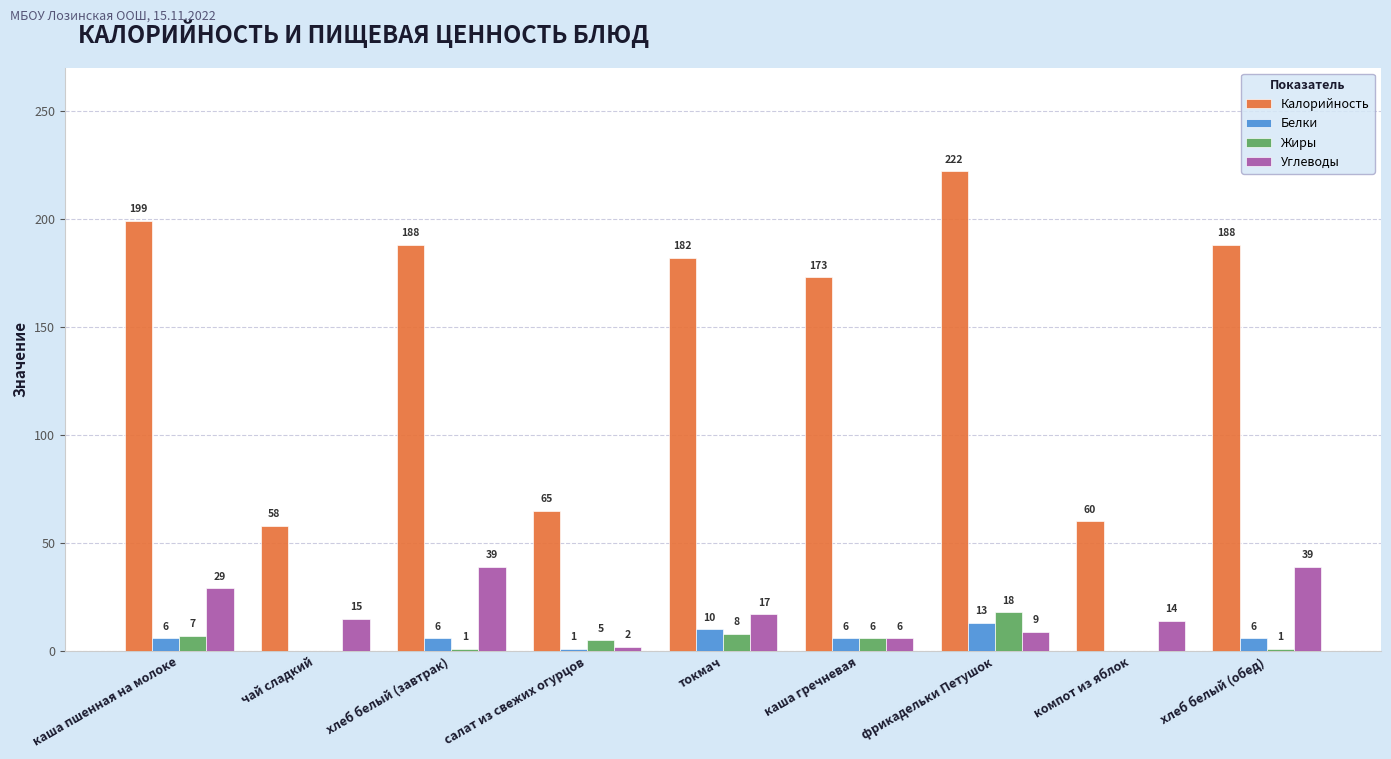

What is the sum of the Белки values at чай сладкий and хлеб белый (обед)?

6